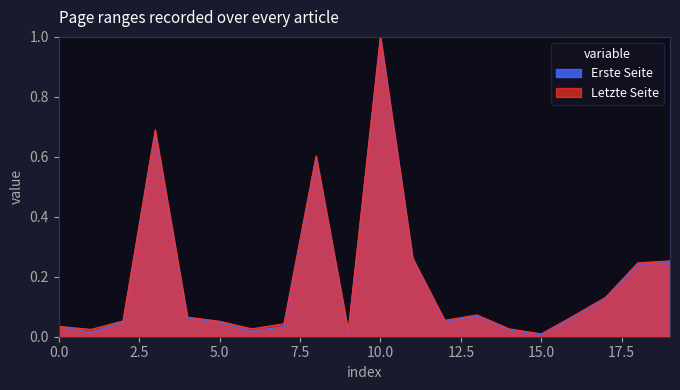

Reading left to right, what are all the values shown in this chart?

Erste Seite: 0.0	0.0	0.0	0.7	0.1	0.0	0.0	0.0	0.6	0.0	1.0	0.3	0.1	0.1	0.0	0.0	0.1	0.1	0.2	0.2
Letzte Seite: 0.0	0.0	0.1	0.7	0.1	0.1	0.0	0.0	0.6	0.0	1.0	0.3	0.1	0.1	0.0	0.0	0.1	0.1	0.2	0.3